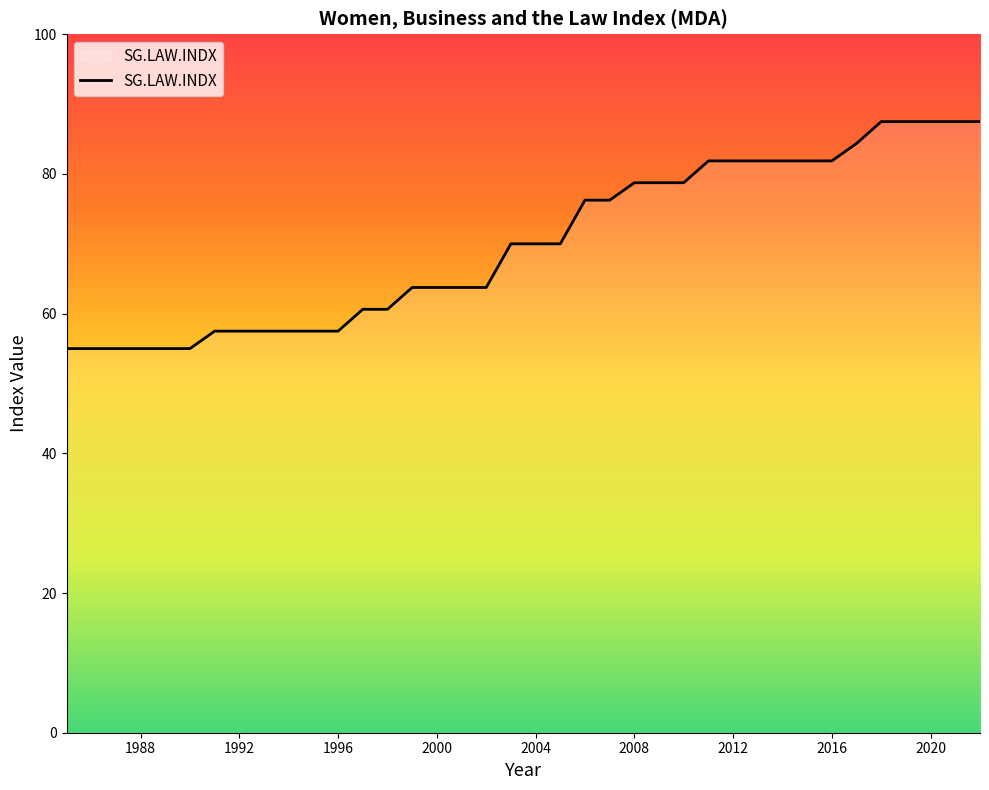

What is the maximum value shown in the chart?

87.5